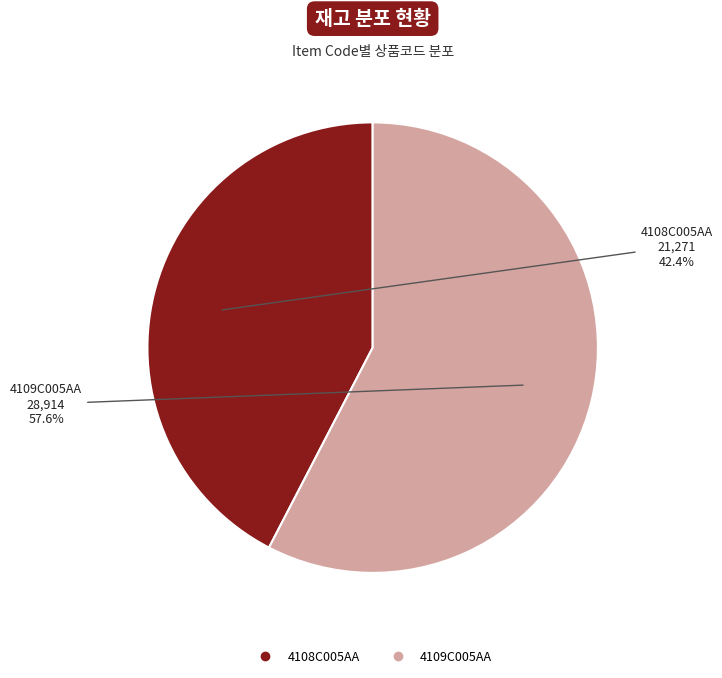

Which category accounts for the majority?

4109C005AA